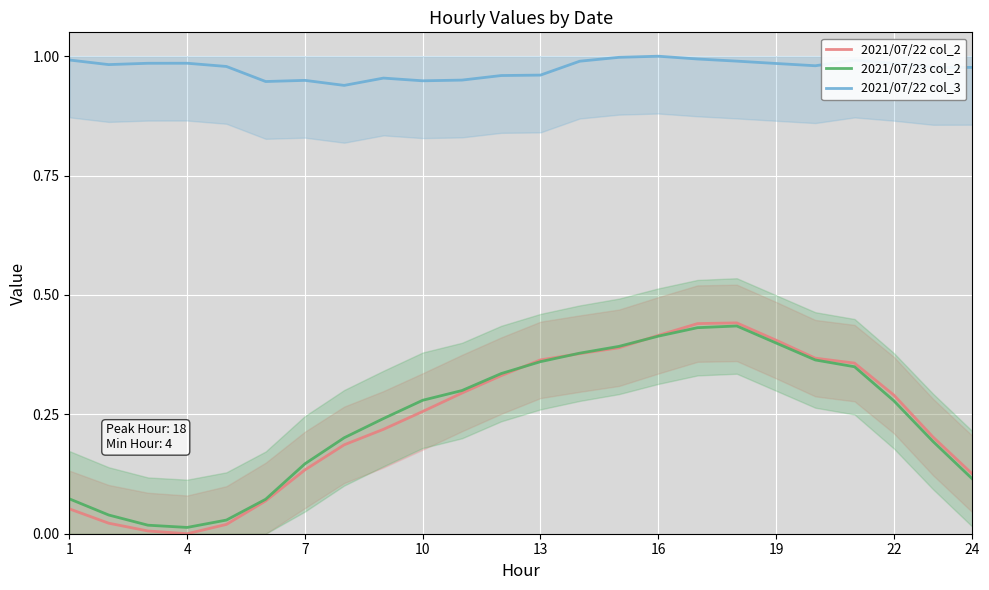

Which series has the largest total across all categories?

2021/07/22 col_3